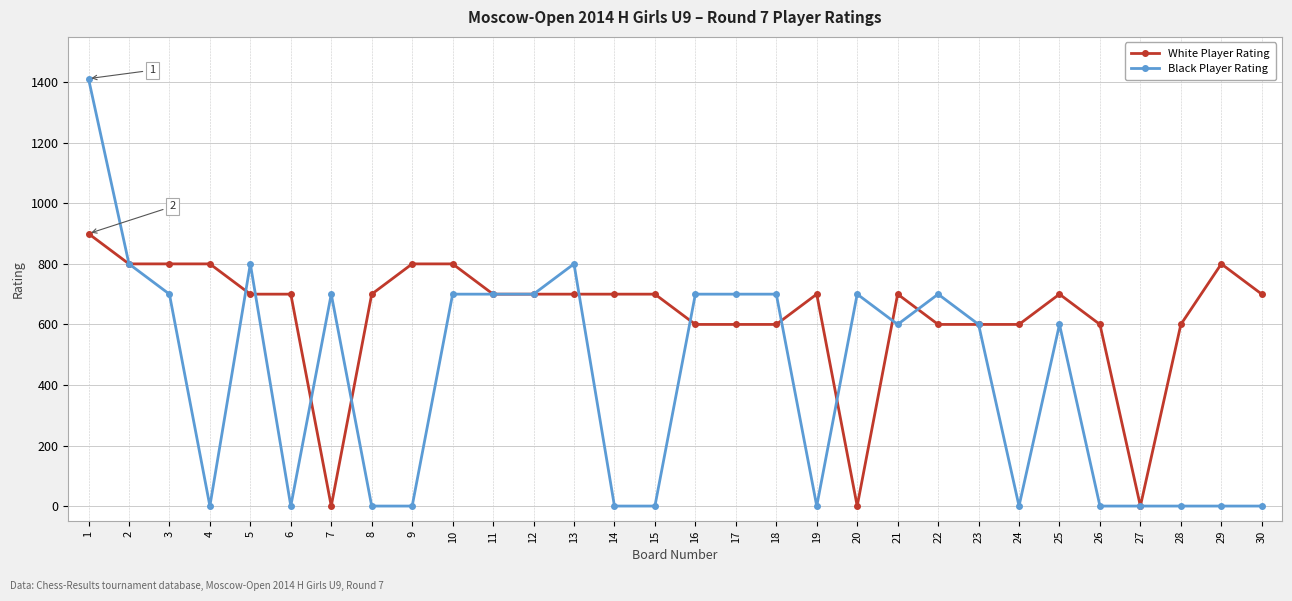

How many values in the White Player Rating series are below 700?

11